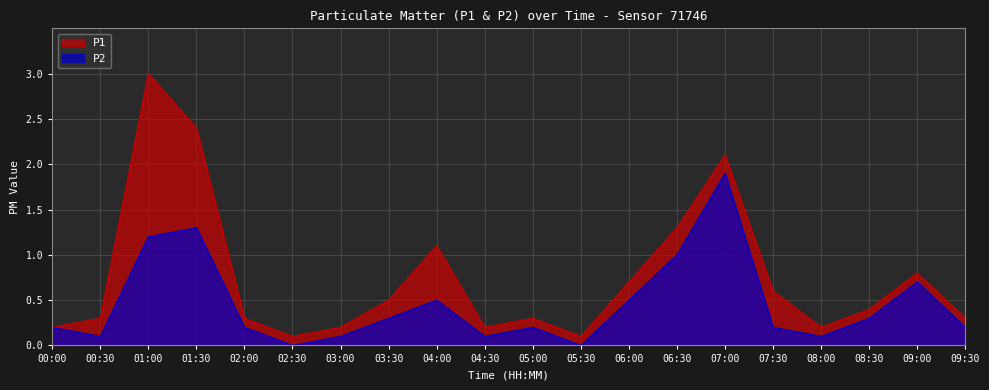

The value of P2 at 00:00 is 0.4. True or false?

False